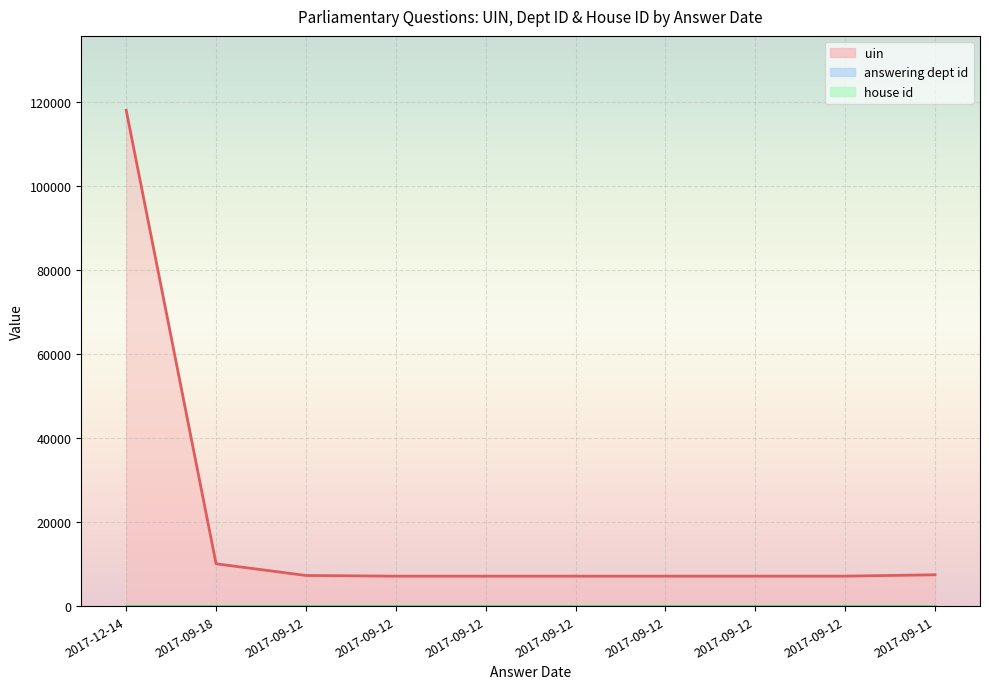

How many categories are shown in the chart?

10